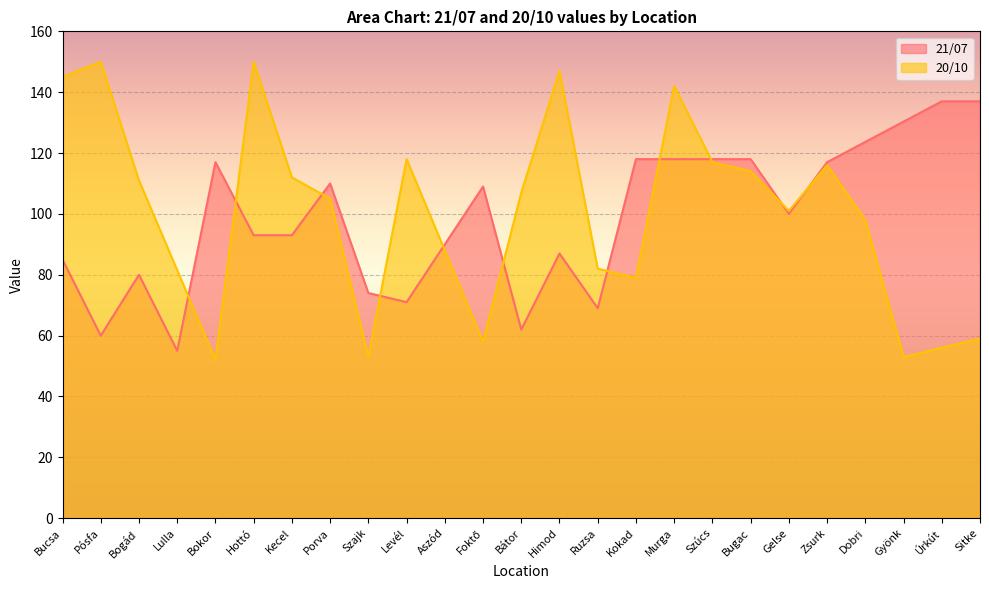

At which category is the sum across all series the highest?

Murga